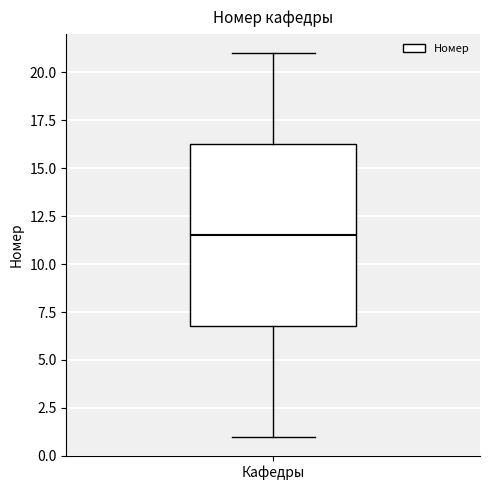

Read this box plot against the y-axis: the position of the median line, the range covered by the box, and the ends of both whiskers. The values are not printed on the chart, so give them approximately, as read against the axis.

median 11.5, box 7.0 to 16.5, whiskers 1.0 to 21.0